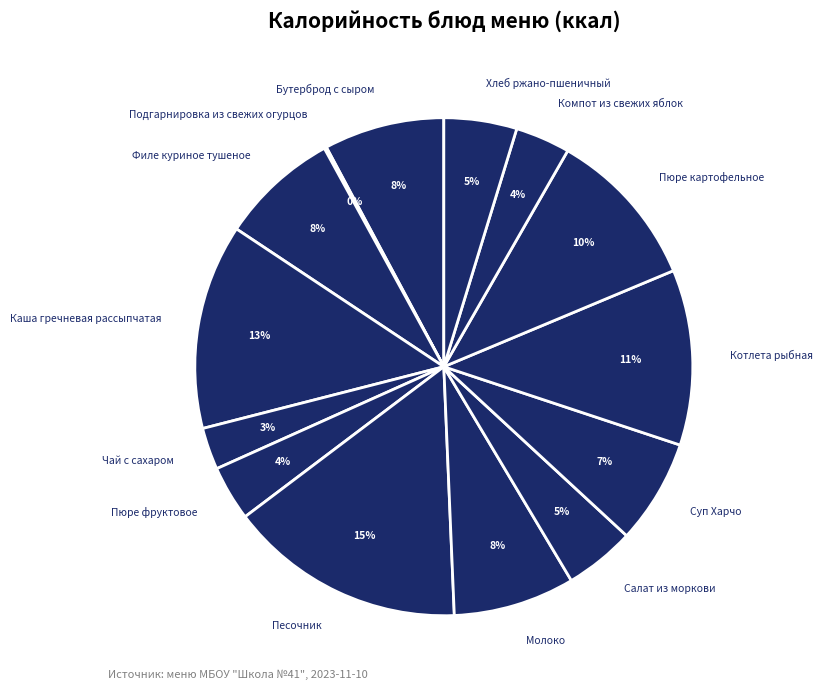

Which slice is the largest?

Песочник